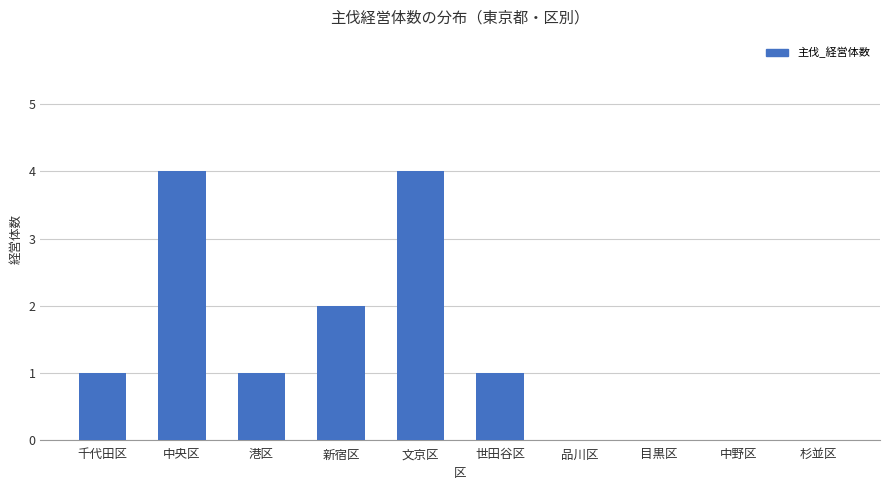

What is the change in value from 千代田区 to 文京区?

+3